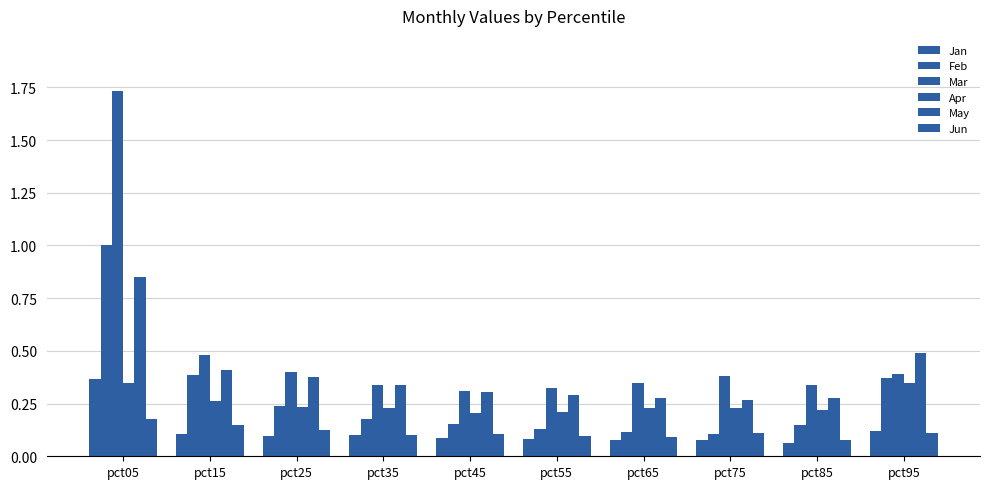

Does the chart contain any negative values?

No